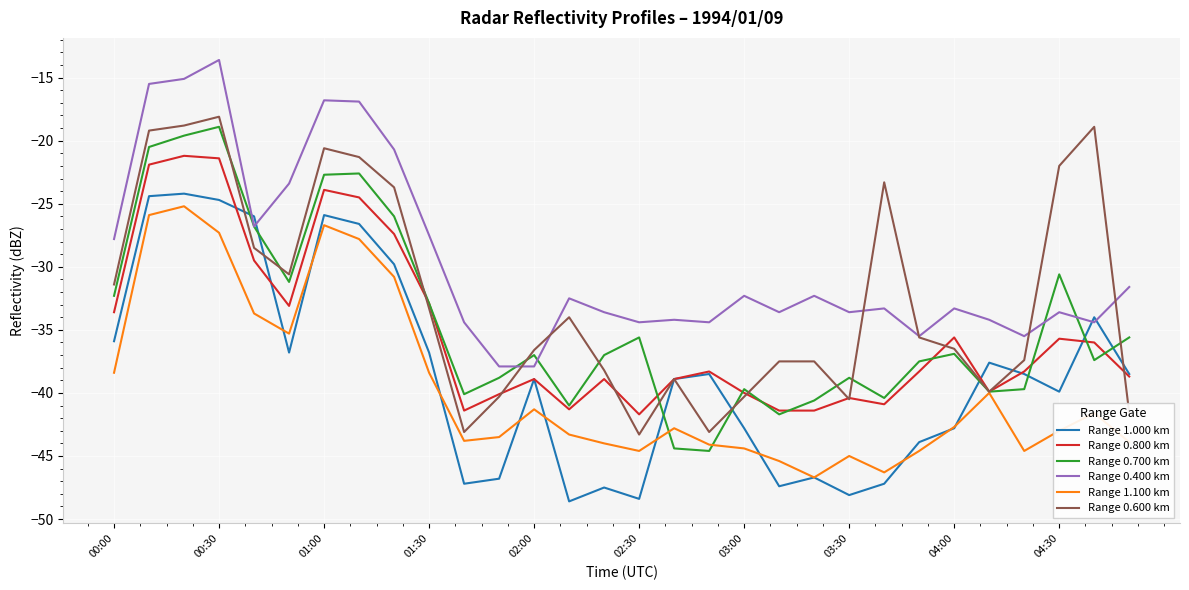

How many distinct data groups are displayed?

6